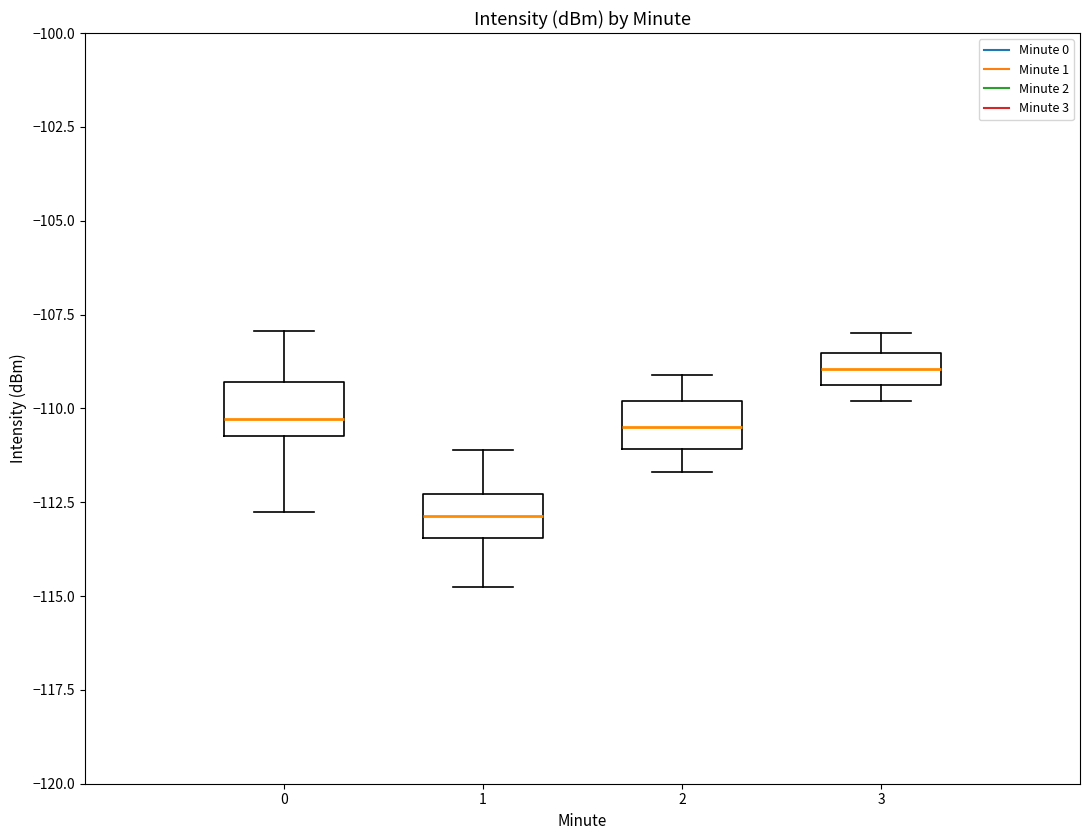

Reading left to right, read every box against the y-axis: the position of its median line, the range the box covers, and the ends of its whiskers. The values are not printed on the chart, so give them approximately, as read against the axis.

0: median -110.5 (just above the box's lower edge), box -110.5 to -109.5, whiskers -113.0 to -108.0
1: median -113.0, box -113.5 to -112.5, whiskers -115.0 to -111.0
2: median -110.5, box -111.0 to -110.0, whiskers -111.5 to -109.0
3: median -109.0, box -109.5 to -108.5, whiskers -110.0 to -108.0